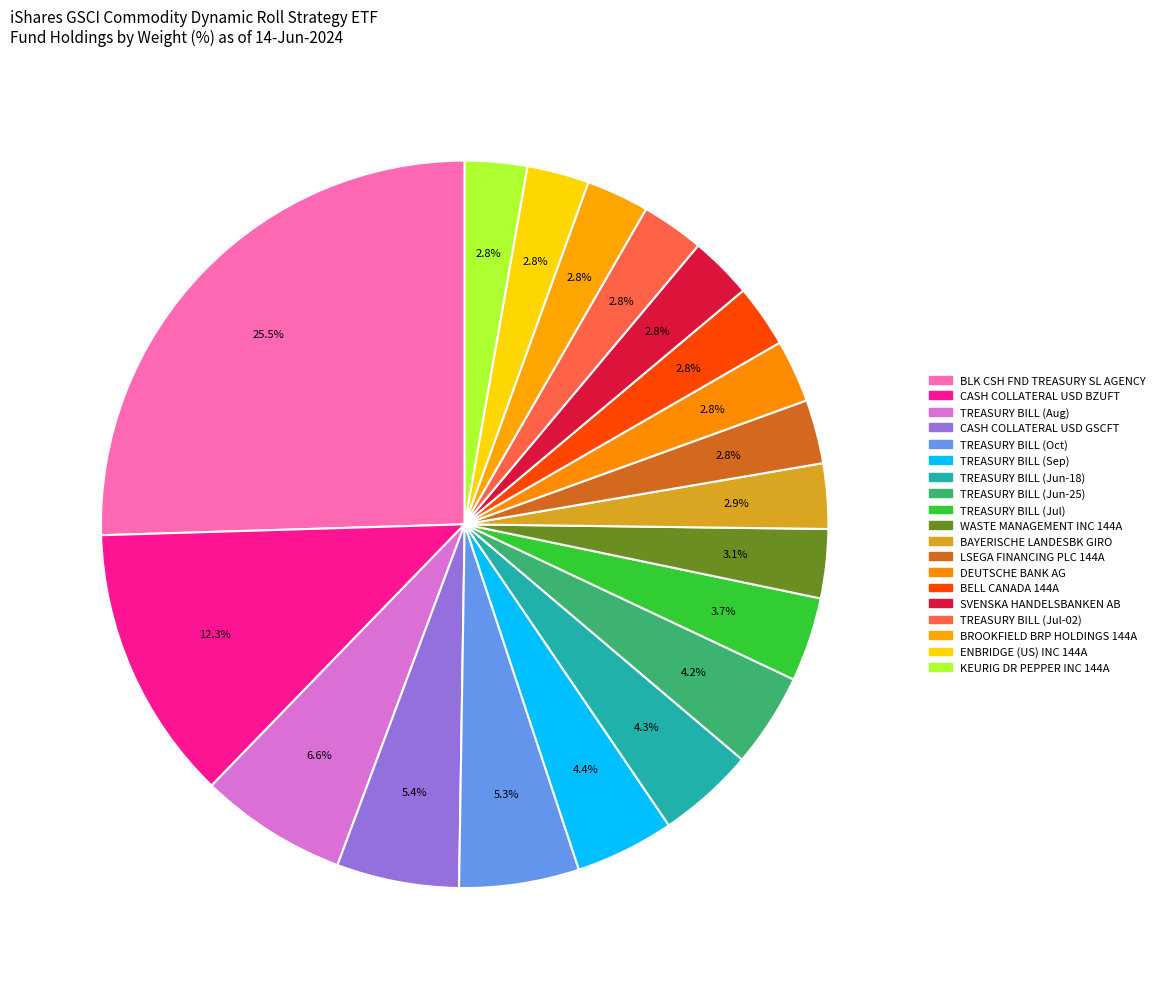

How many segments does this pie chart have?

19